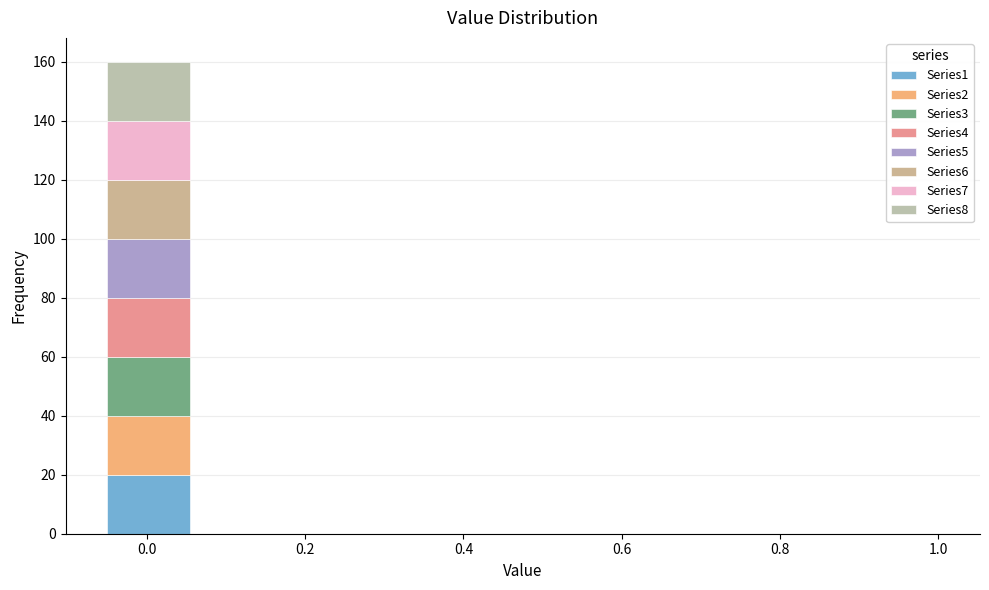

Reading left to right, transcribe this chart: for each stacked bar, give the range it covers on the x-axis and its total height. Neither the bar edges nor the heights are printed on the chart, so give them approximately, as read against the axes.

-0.050 to 0.055: 160
0.055 to 0.160: 0
0.160 to 0.265: 0
0.265 to 0.370: 0
0.370 to 0.475: 0
0.475 to 0.580: 0
0.580 to 0.685: 0
0.685 to 0.790: 0
0.790 to 0.895: 0
0.895 to 1.000: 0